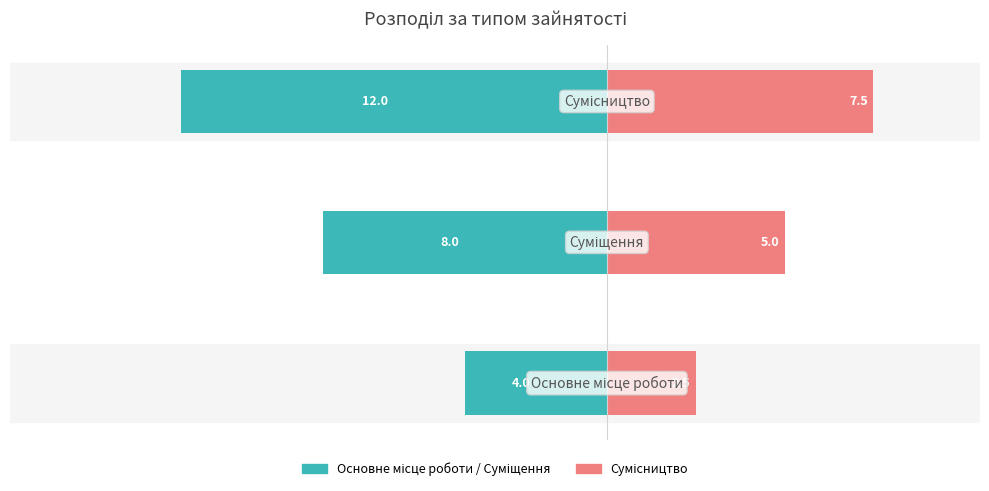

How many bars are there in each group?

2